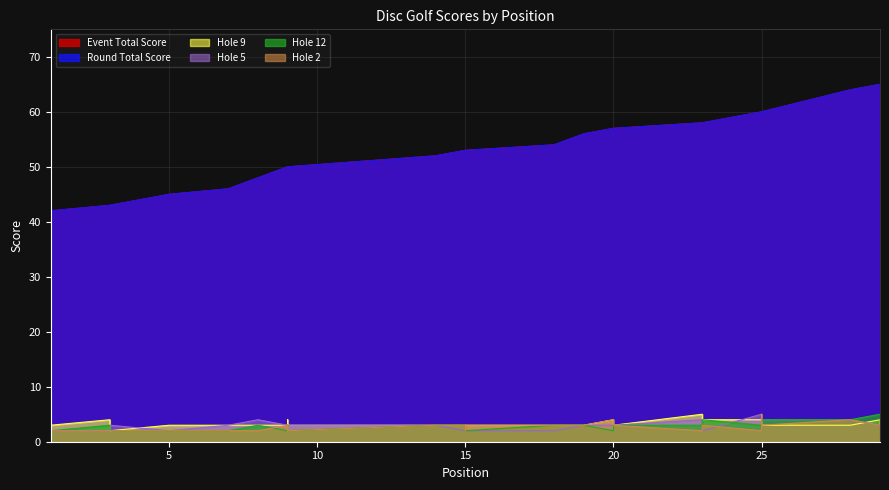

What is the difference between the highest and lowest values at 28?

61